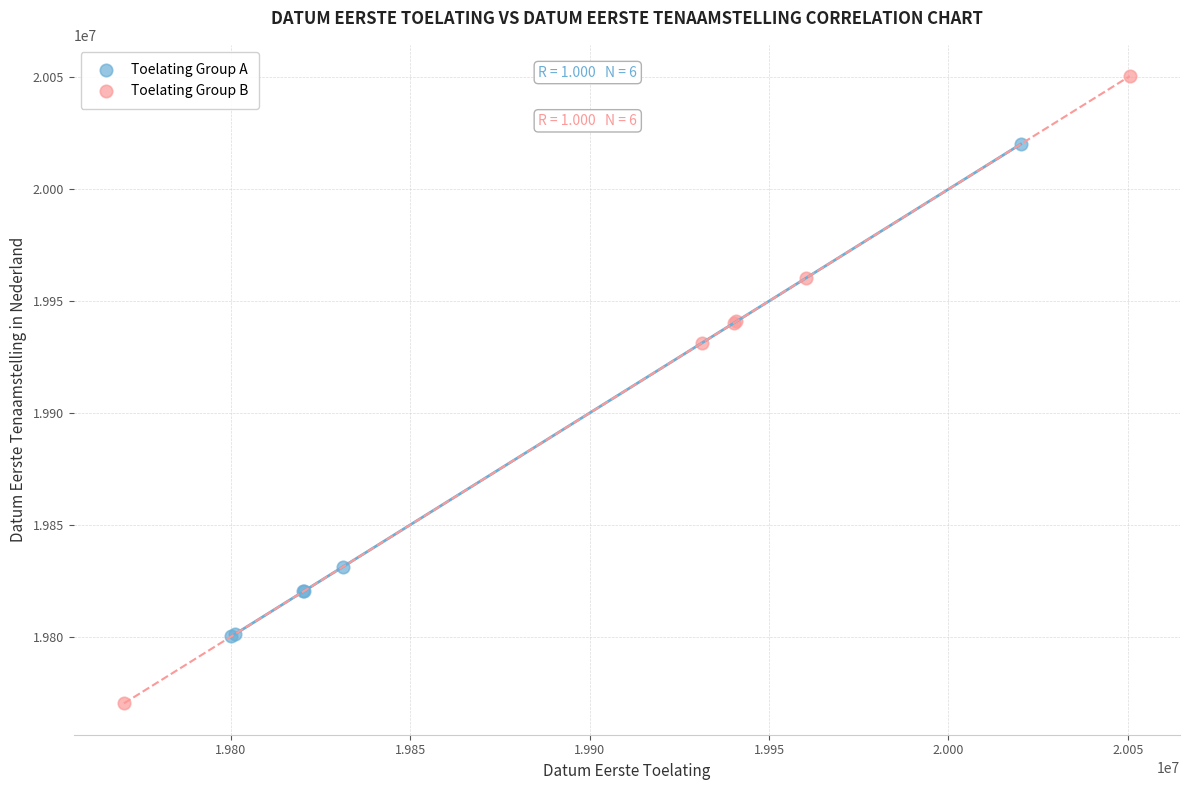

Which series contains the highest Y value?

Toelating Group B